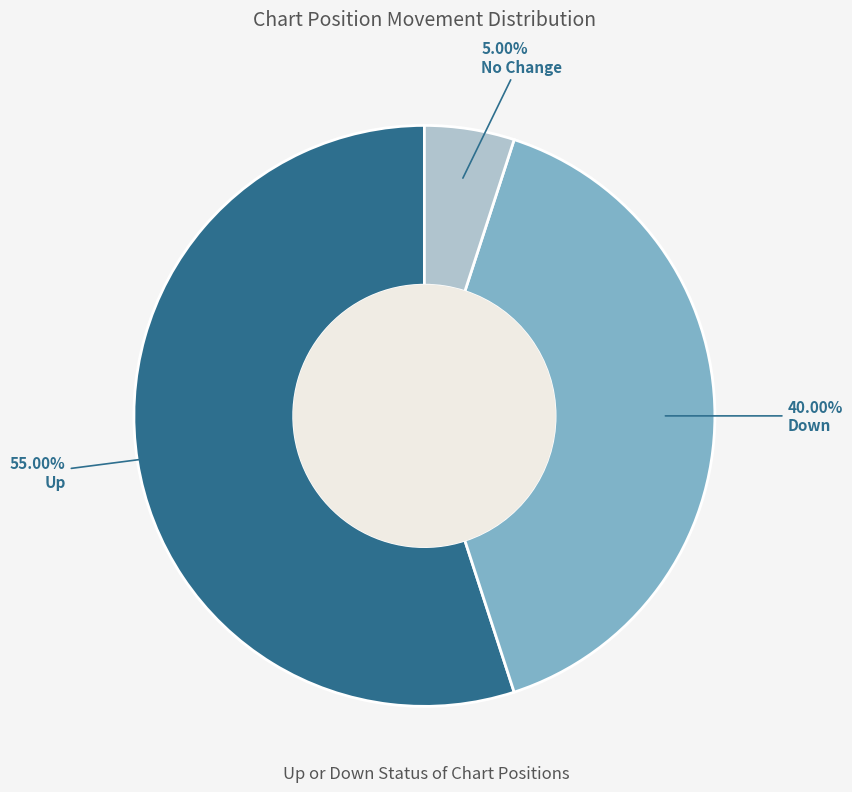

How many slices are in this pie chart?

3